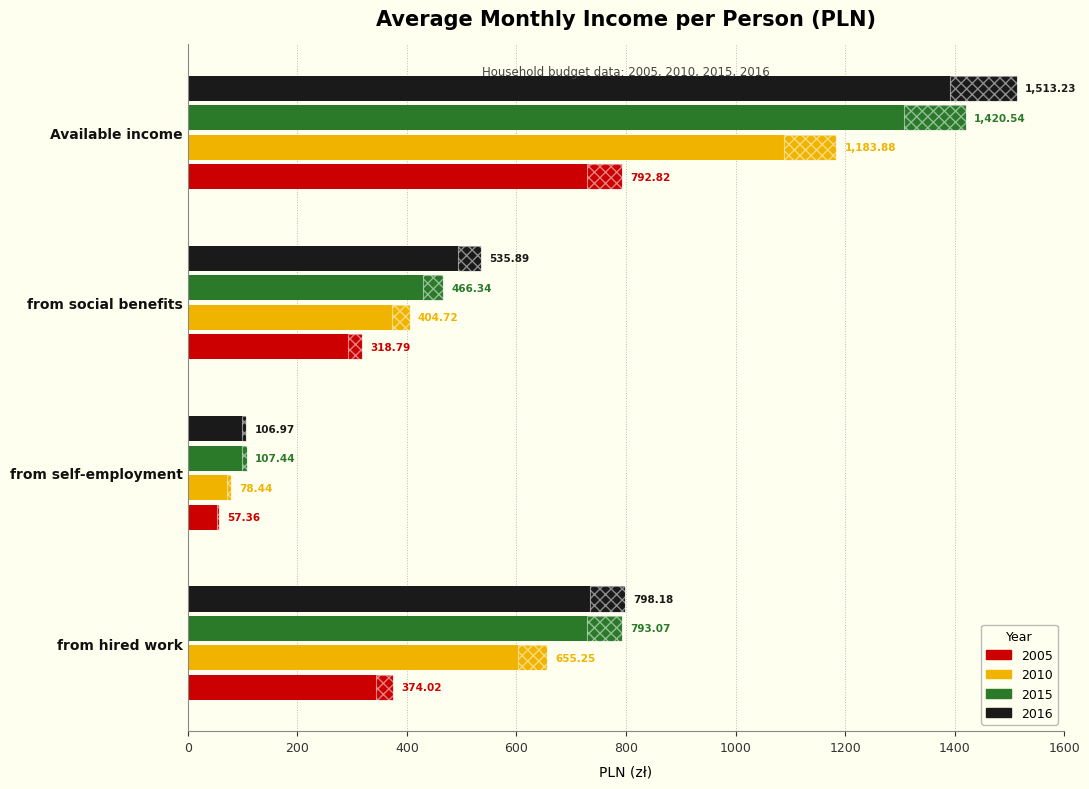

List the series in order of their peak value, highest first.

2016, 2015, 2010, 2005